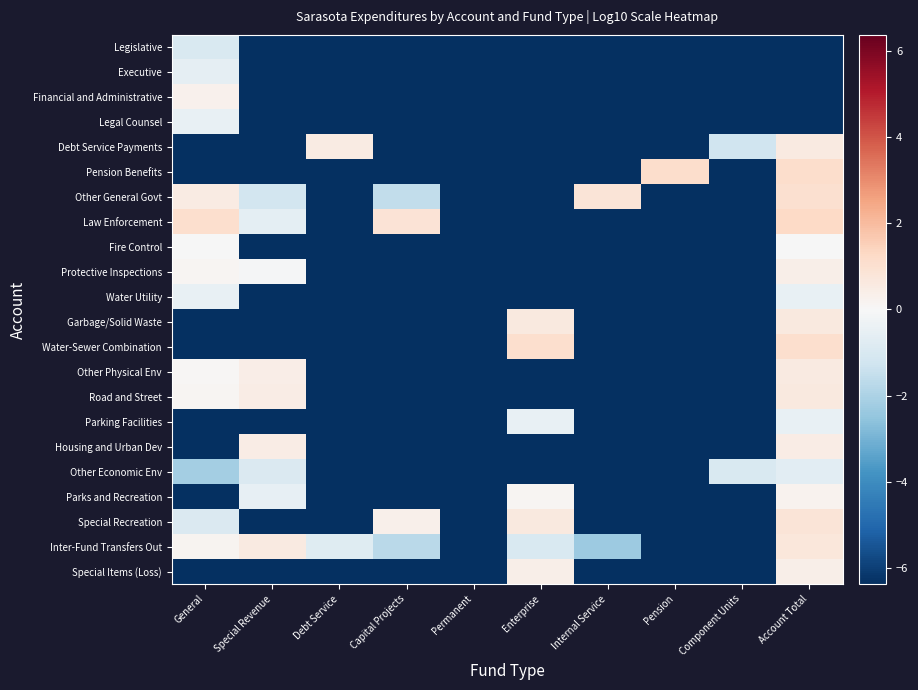

Reading right to left, what are all the values shown in this chart?

Legislative: Account Total=-6.4	Component Units=-6.4	Pension=-6.4	Internal Service=-6.4	Enterprise=-6.4	Permanent=-6.4	Capital Projects=-6.4	Debt Service=-6.4	Special Revenue=-6.4	General=-1.0
Executive: Account Total=-6.4	Component Units=-6.4	Pension=-6.4	Internal Service=-6.4	Enterprise=-6.4	Permanent=-6.4	Capital Projects=-6.4	Debt Service=-6.4	Special Revenue=-6.4	General=-0.6
Financial and Administrative: Account Total=-6.4	Component Units=-6.4	Pension=-6.4	Internal Service=-6.4	Enterprise=-6.4	Permanent=-6.4	Capital Projects=-6.4	Debt Service=-6.4	Special Revenue=-6.4	General=0.3
Legal Counsel: Account Total=-6.4	Component Units=-6.4	Pension=-6.4	Internal Service=-6.4	Enterprise=-6.4	Permanent=-6.4	Capital Projects=-6.4	Debt Service=-6.4	Special Revenue=-6.4	General=-0.5
Debt Service Payments: Account Total=0.6	Component Units=-1.3	Pension=-6.4	Internal Service=-6.4	Enterprise=-6.4	Permanent=-6.4	Capital Projects=-6.4	Debt Service=0.5	Special Revenue=-6.4	General=-6.4
Pension Benefits: Account Total=1.1	Component Units=-6.4	Pension=1.1	Internal Service=-6.4	Enterprise=-6.4	Permanent=-6.4	Capital Projects=-6.4	Debt Service=-6.4	Special Revenue=-6.4	General=-6.4
Other General Govt: Account Total=1.0	Component Units=-6.4	Pension=-6.4	Internal Service=0.8	Enterprise=-6.4	Permanent=-6.4	Capital Projects=-1.6	Debt Service=-6.4	Special Revenue=-1.2	General=0.5
Law Enforcement: Account Total=1.3	Component Units=-6.4	Pension=-6.4	Internal Service=-6.4	Enterprise=-6.4	Permanent=-6.4	Capital Projects=0.9	Debt Service=-6.4	Special Revenue=-0.6	General=1.1
Fire Control: Account Total=-0.0	Component Units=-6.4	Pension=-6.4	Internal Service=-6.4	Enterprise=-6.4	Permanent=-6.4	Capital Projects=-6.4	Debt Service=-6.4	Special Revenue=-6.4	General=-0.0
Protective Inspections: Account Total=0.4	Component Units=-6.4	Pension=-6.4	Internal Service=-6.4	Enterprise=-6.4	Permanent=-6.4	Capital Projects=-6.4	Debt Service=-6.4	Special Revenue=-0.1	General=0.1
Water Utility: Account Total=-0.5	Component Units=-6.4	Pension=-6.4	Internal Service=-6.4	Enterprise=-6.4	Permanent=-6.4	Capital Projects=-6.4	Debt Service=-6.4	Special Revenue=-6.4	General=-0.5
Garbage/Solid Waste: Account Total=0.6	Component Units=-6.4	Pension=-6.4	Internal Service=-6.4	Enterprise=0.6	Permanent=-6.4	Capital Projects=-6.4	Debt Service=-6.4	Special Revenue=-6.4	General=-6.4
Water-Sewer Combination: Account Total=1.1	Component Units=-6.4	Pension=-6.4	Internal Service=-6.4	Enterprise=1.1	Permanent=-6.4	Capital Projects=-6.4	Debt Service=-6.4	Special Revenue=-6.4	General=-6.4
Other Physical Env: Account Total=0.6	Component Units=-6.4	Pension=-6.4	Internal Service=-6.4	Enterprise=-6.4	Permanent=-6.4	Capital Projects=-6.4	Debt Service=-6.4	Special Revenue=0.4	General=0.1
Road and Street: Account Total=0.6	Component Units=-6.4	Pension=-6.4	Internal Service=-6.4	Enterprise=-6.4	Permanent=-6.4	Capital Projects=-6.4	Debt Service=-6.4	Special Revenue=0.5	General=0.1
Parking Facilities: Account Total=-0.5	Component Units=-6.4	Pension=-6.4	Internal Service=-6.4	Enterprise=-0.5	Permanent=-6.4	Capital Projects=-6.4	Debt Service=-6.4	Special Revenue=-6.4	General=-6.4
Housing and Urban Dev: Account Total=0.5	Component Units=-6.4	Pension=-6.4	Internal Service=-6.4	Enterprise=-6.4	Permanent=-6.4	Capital Projects=-6.4	Debt Service=-6.4	Special Revenue=0.5	General=-6.4
Other Economic Env: Account Total=-0.6	Component Units=-1.0	Pension=-6.4	Internal Service=-6.4	Enterprise=-6.4	Permanent=-6.4	Capital Projects=-6.4	Debt Service=-6.4	Special Revenue=-0.9	General=-2.2
Parks and Recreation: Account Total=0.2	Component Units=-6.4	Pension=-6.4	Internal Service=-6.4	Enterprise=0.1	Permanent=-6.4	Capital Projects=-6.4	Debt Service=-6.4	Special Revenue=-0.5	General=-6.4
Special Recreation: Account Total=0.8	Component Units=-6.4	Pension=-6.4	Internal Service=-6.4	Enterprise=0.6	Permanent=-6.4	Capital Projects=0.3	Debt Service=-6.4	Special Revenue=-6.4	General=-0.9
Inter-Fund Transfers Out: Account Total=0.7	Component Units=-6.4	Pension=-6.4	Internal Service=-2.3	Enterprise=-1.0	Permanent=-6.4	Capital Projects=-1.7	Debt Service=-0.8	Special Revenue=0.6	General=0.2
Special Items (Loss): Account Total=0.4	Component Units=-6.4	Pension=-6.4	Internal Service=-6.4	Enterprise=0.4	Permanent=-6.4	Capital Projects=-6.4	Debt Service=-6.4	Special Revenue=-6.4	General=-6.4